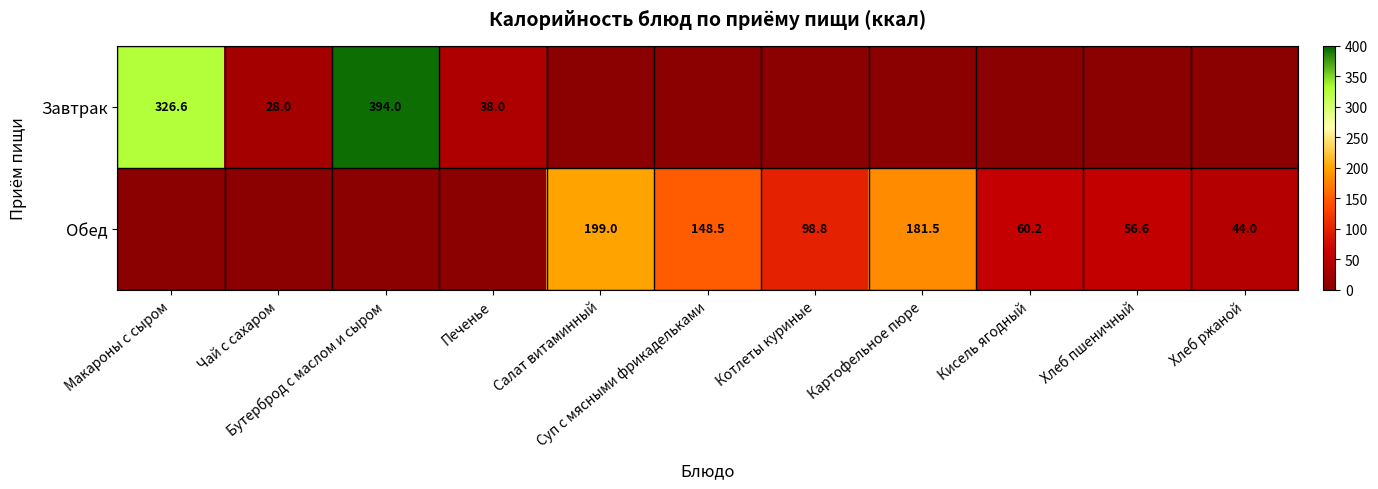

What is the difference between the Обед values at Хлеб пшеничный and Хлеб ржаной?

12.6